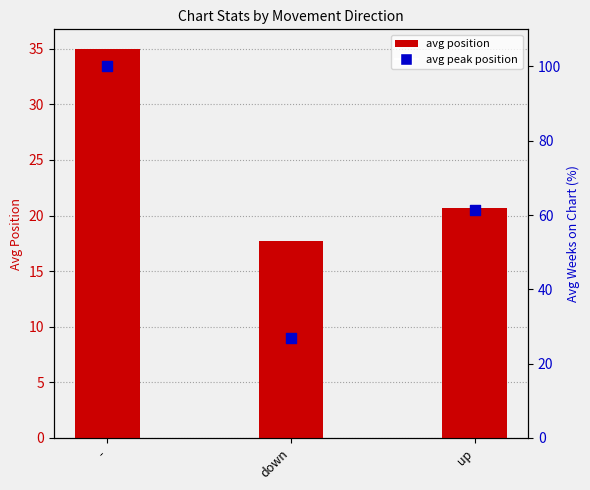

What is the change in value from - to up?

-14.3